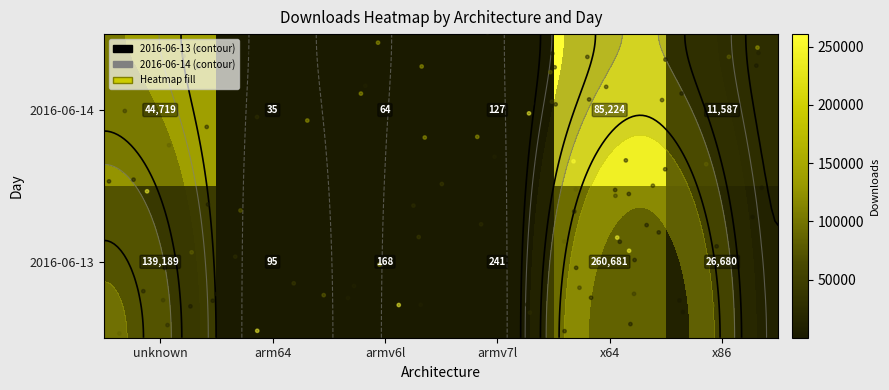

What is the average value of the 2016-06-13 series?

23626